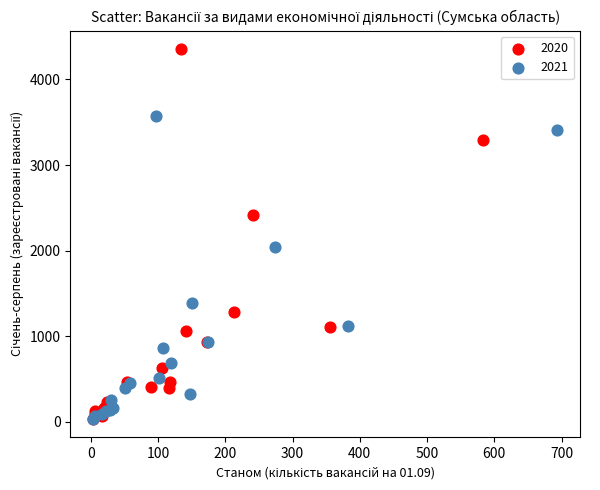

Which series reaches the maximum Y coordinate?

2020